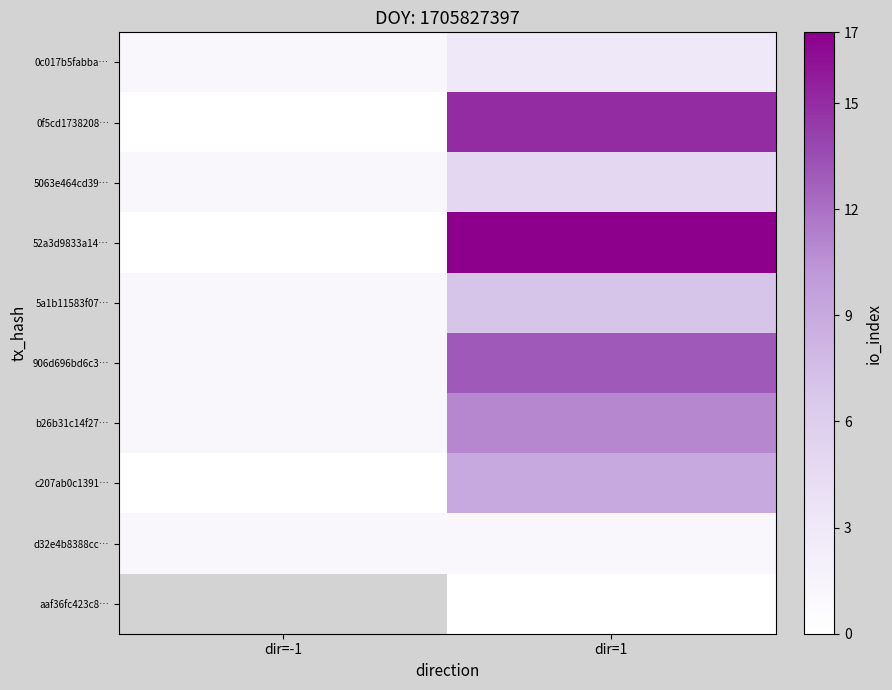

How many 5a1b11583f07… values are between 1 and 7?

2